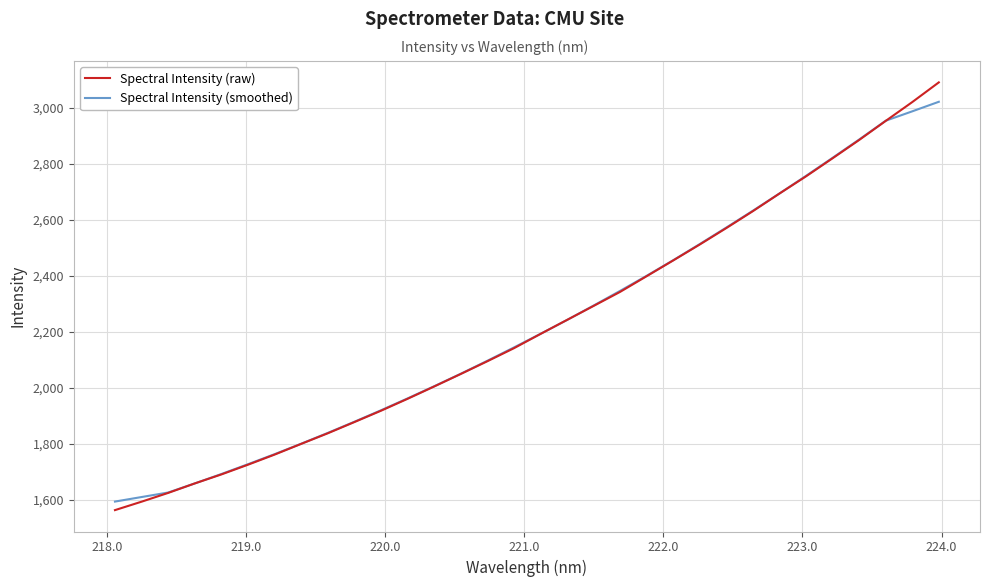

Which series has the widest spread of values?

Spectral Intensity (raw)